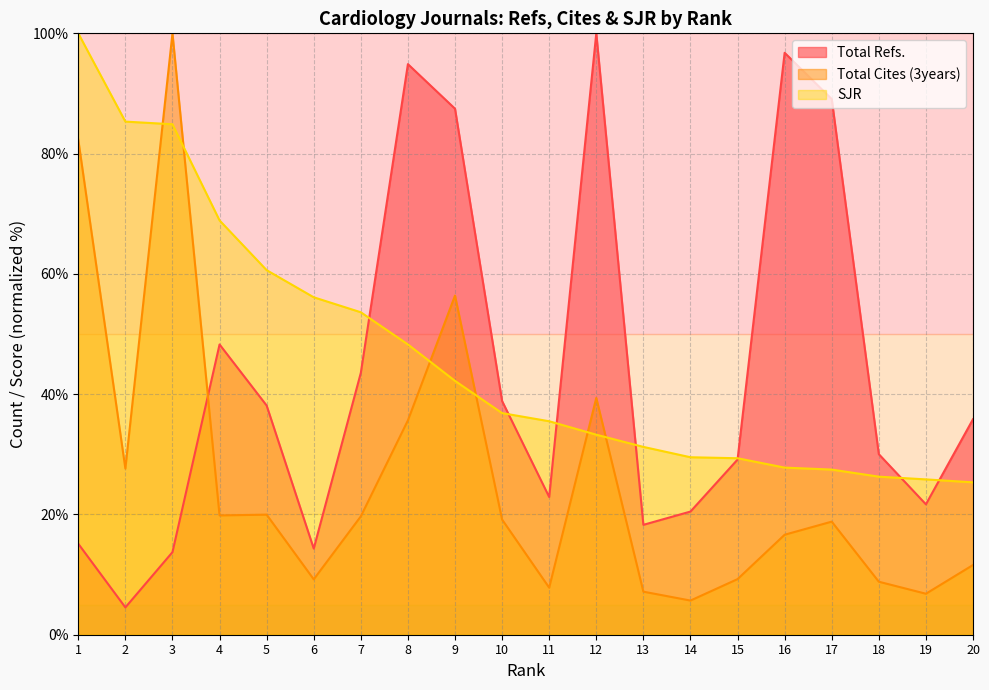

How many interior local valleys does the Total Refs. series have?

5